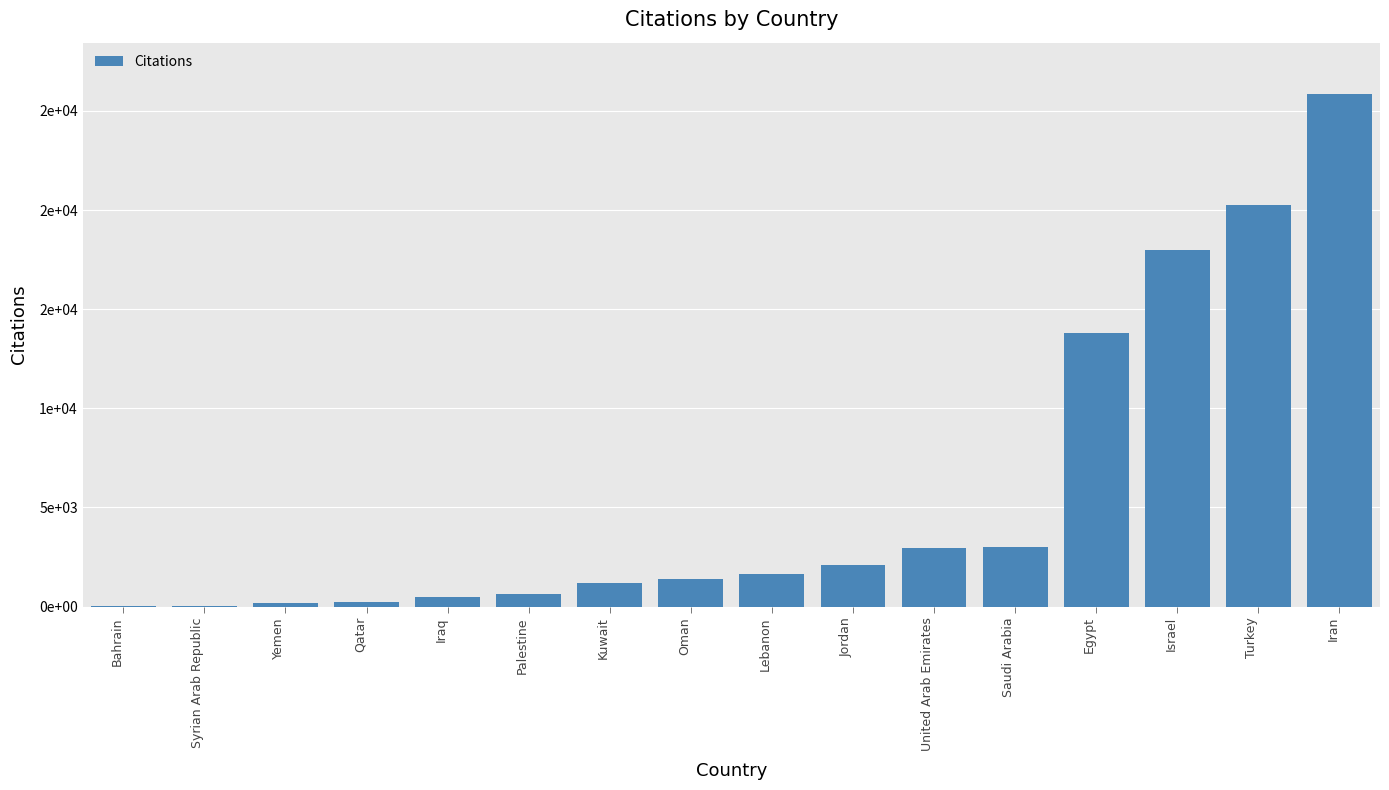

Rank the categories by value from lowest to highest.

Bahrain, Syrian Arab Republic, Yemen, Qatar, Iraq, Palestine, Kuwait, Oman, Lebanon, Jordan, United Arab Emirates, Saudi Arabia, Egypt, Israel, Turkey, Iran